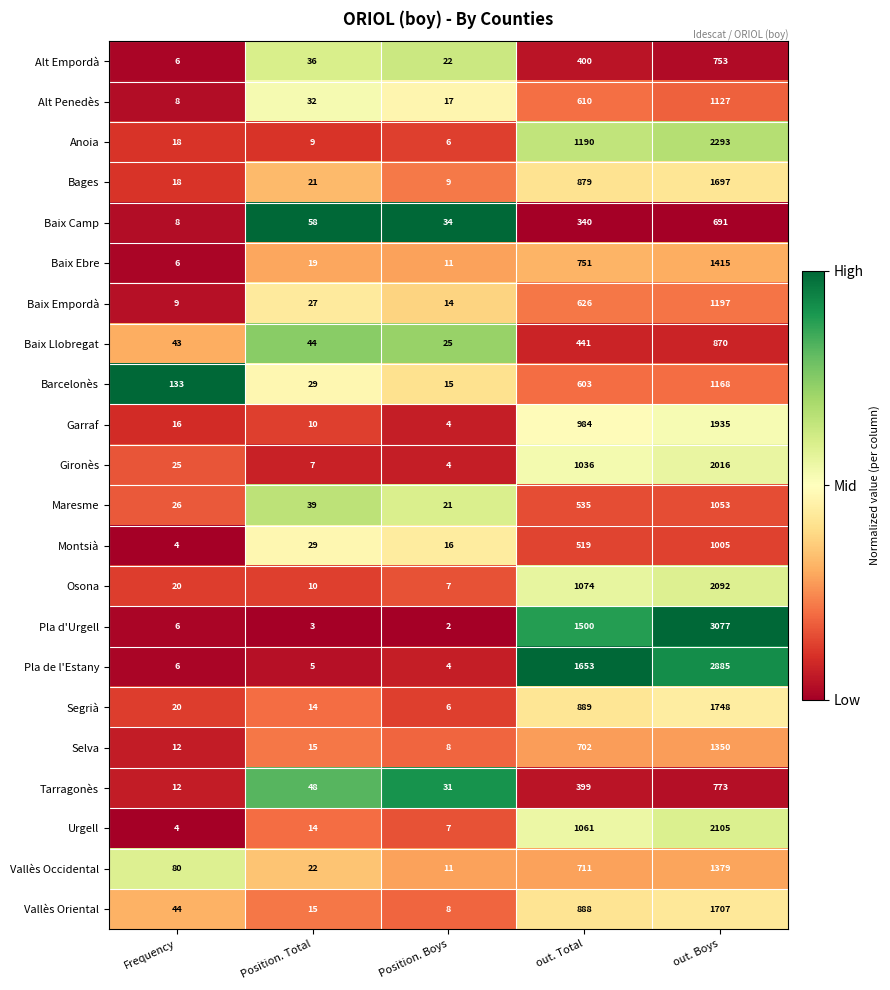

Is it true that Alt Penedès equals 17 at Position. Boys?

True